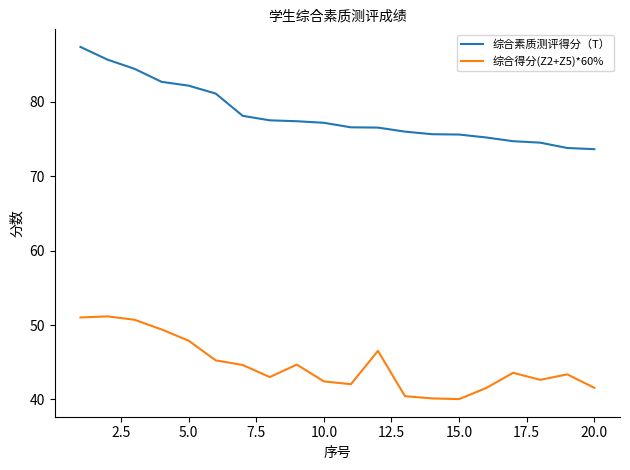

What is the highest value of the 综合得分(Z2+Z5)*60% series?

51.2